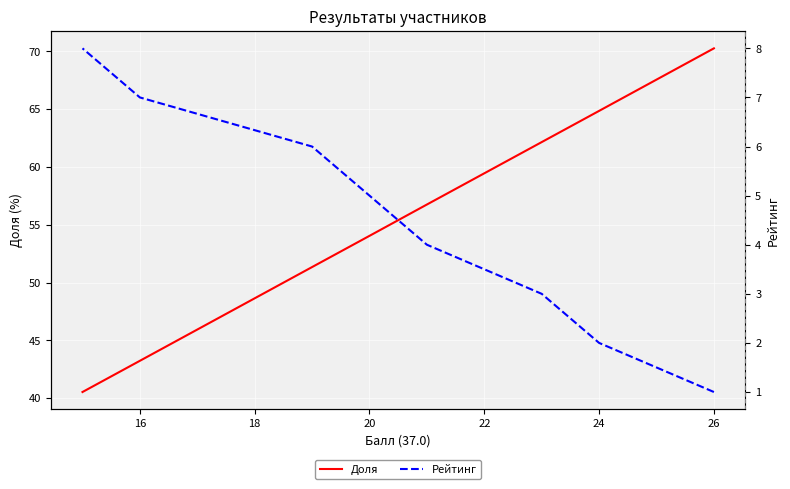

What is the value of the Рейтинг point at the 6th from the left?

5.0